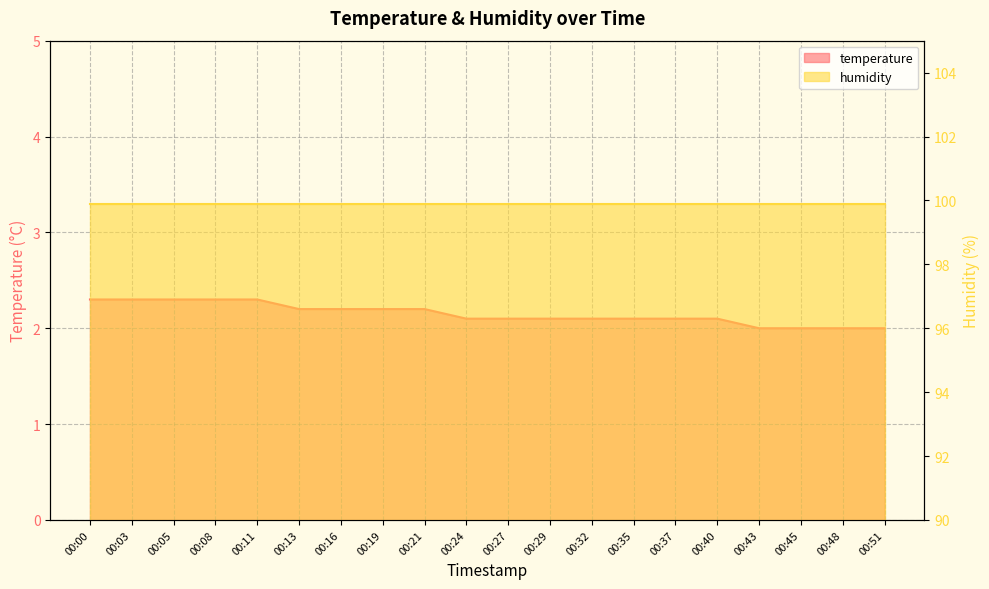

What is the average value?

2.1